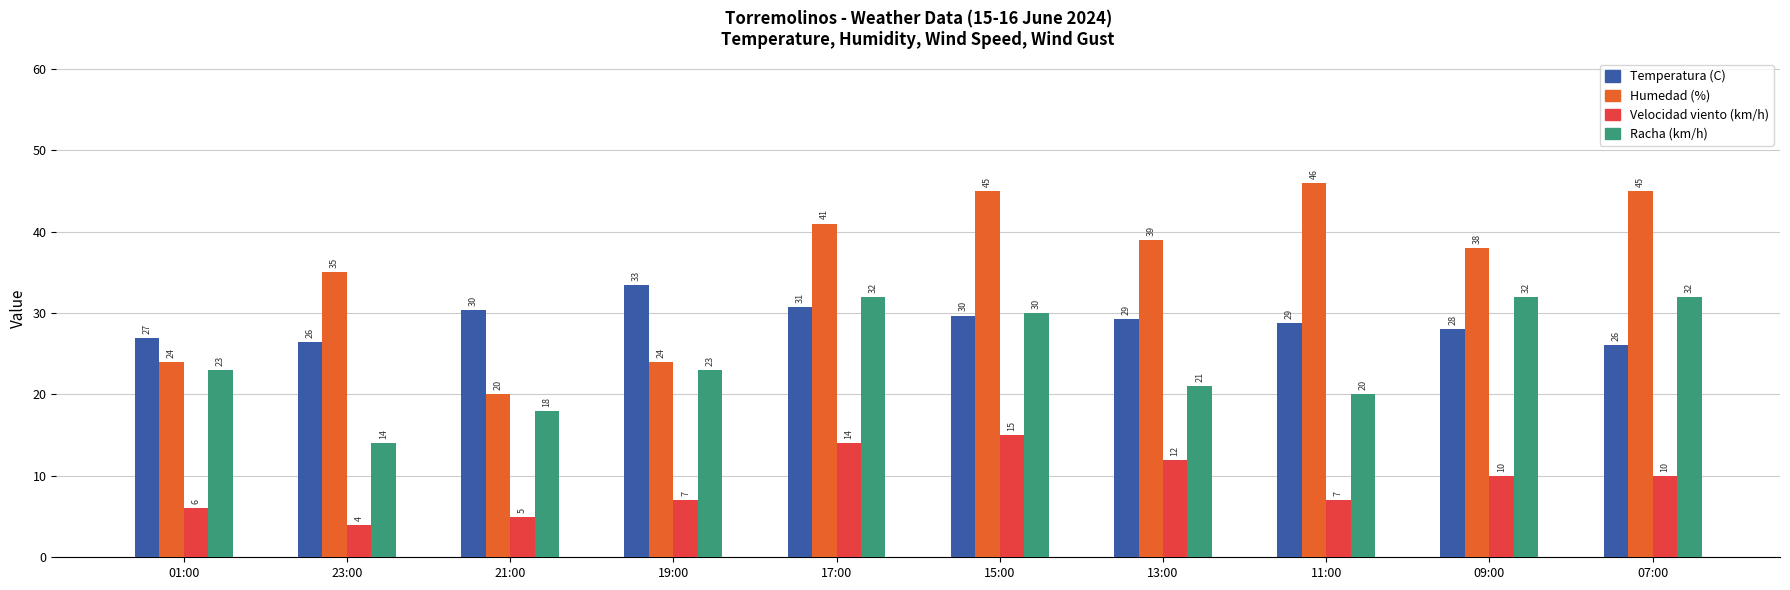

At which category is the sum across all series the highest?

15:00